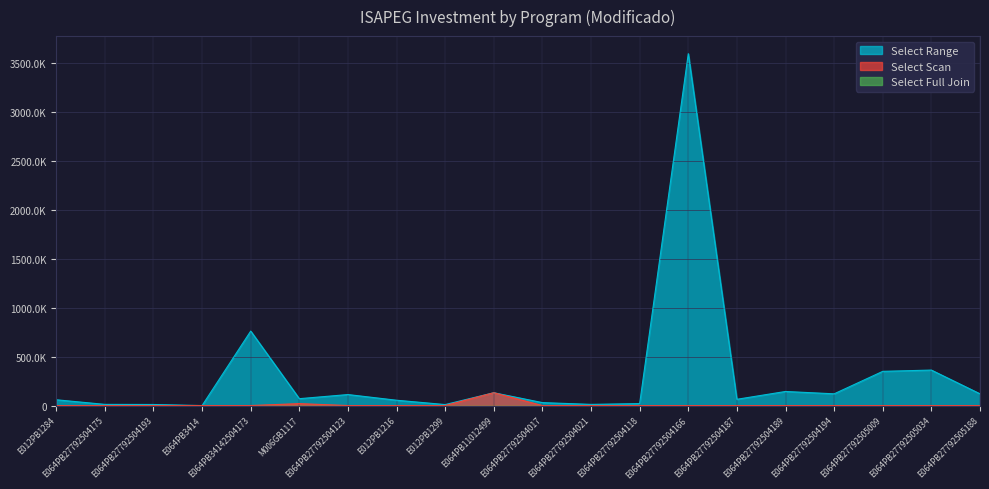

What is the label of the 18th point from the left?

E064PB27792505009